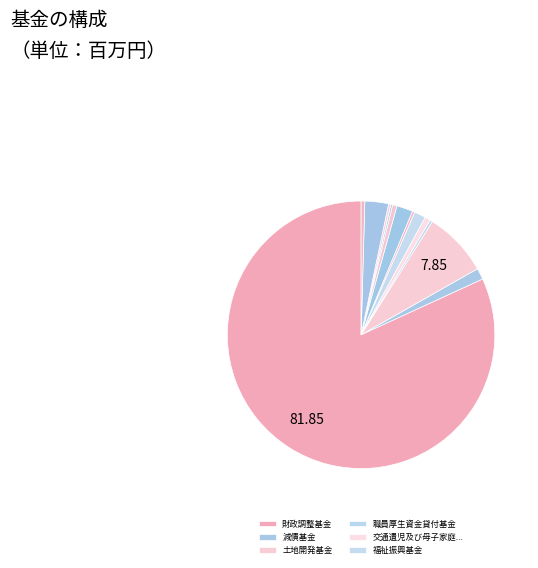

To the nearest percent, what is the average slice percentage?

8%